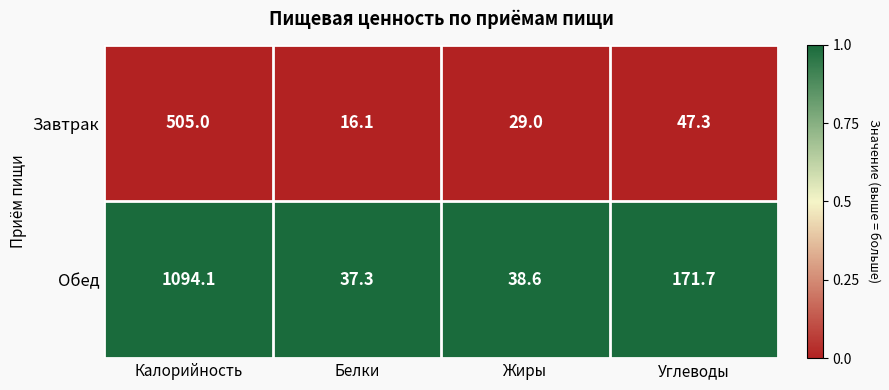

At which category is the sum across all series the highest?

Калорийность